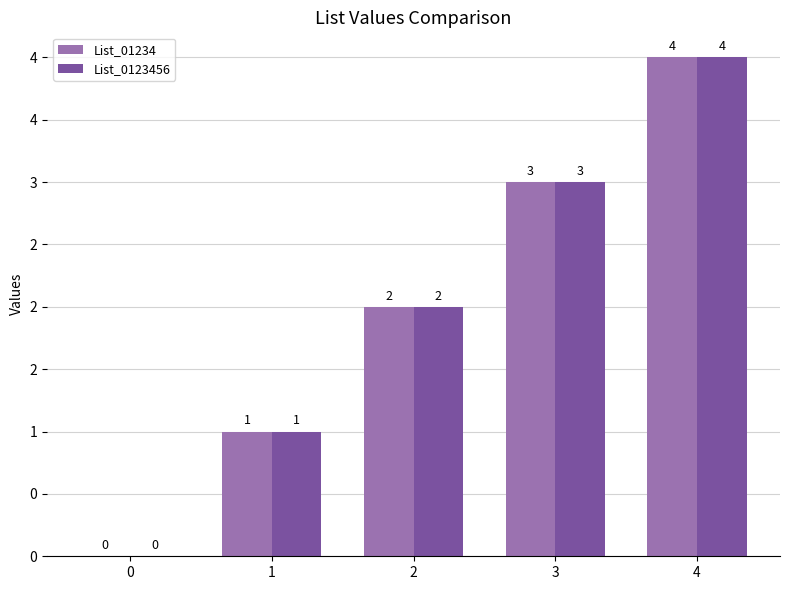

What is the approximate value of List_0123456 at 2?

2